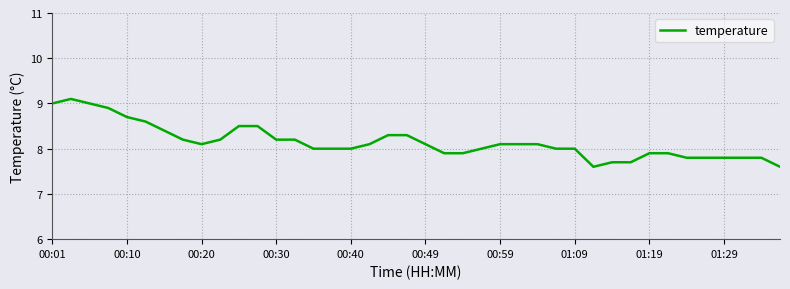

What is the smallest value displayed?

7.6